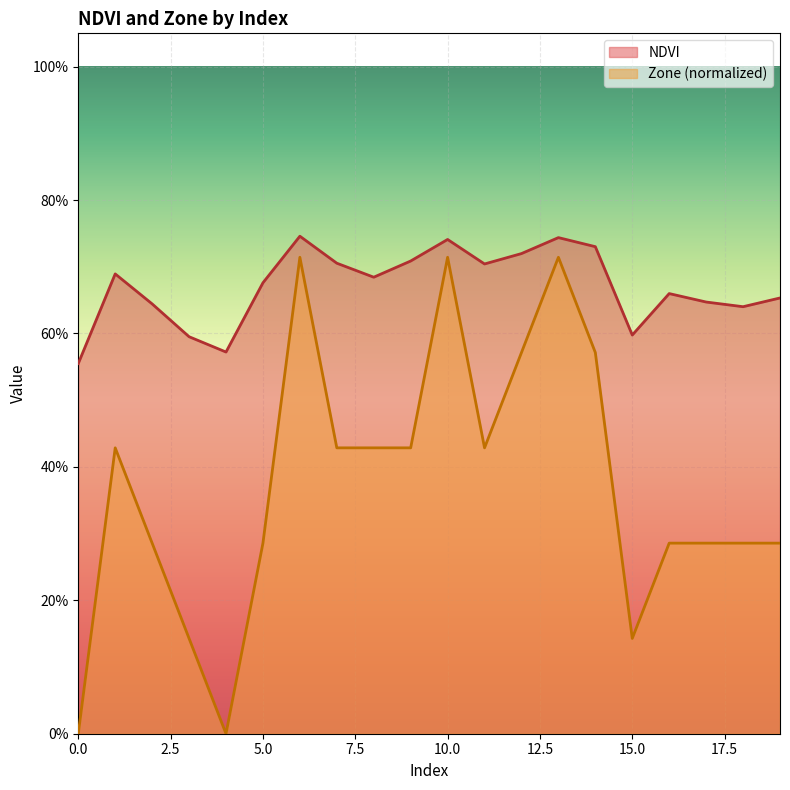

True or false: NDVI and Zone cross at least once.

False